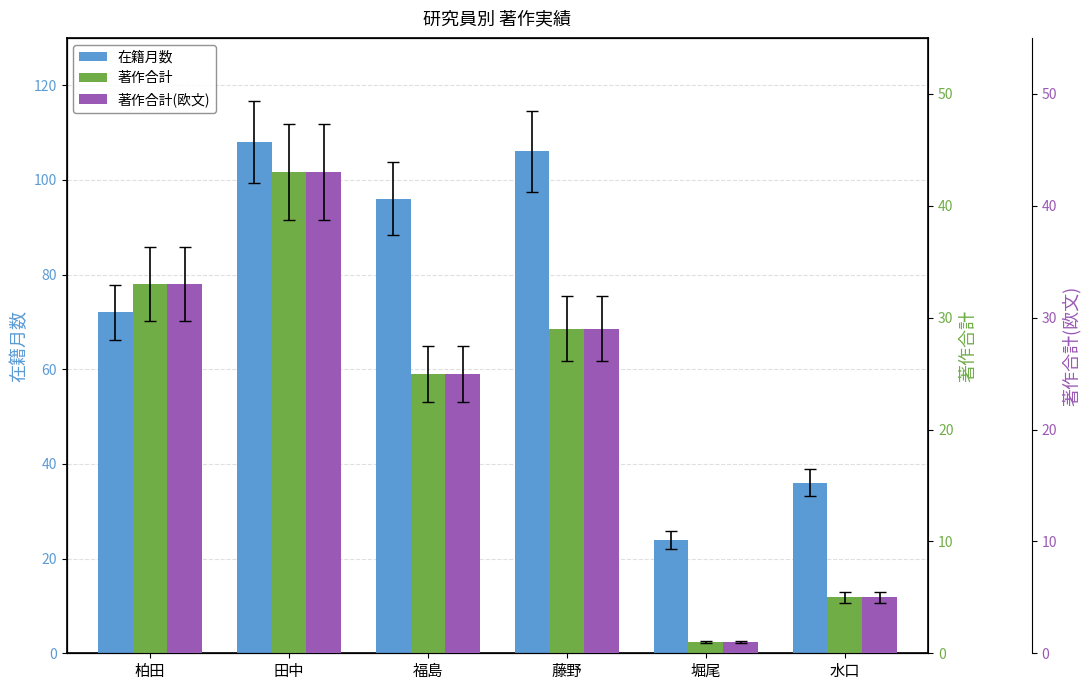

Reading left to right, transcribe all the data shown in this chart.

在籍月数: 柏田=72	田中=108	福島=96	藤野=106	堀尾=24	水口=36
著作合計: 柏田=33	田中=43	福島=25	藤野=29	堀尾=1	水口=5
著作合計(欧文): 柏田=33	田中=43	福島=25	藤野=29	堀尾=1	水口=5